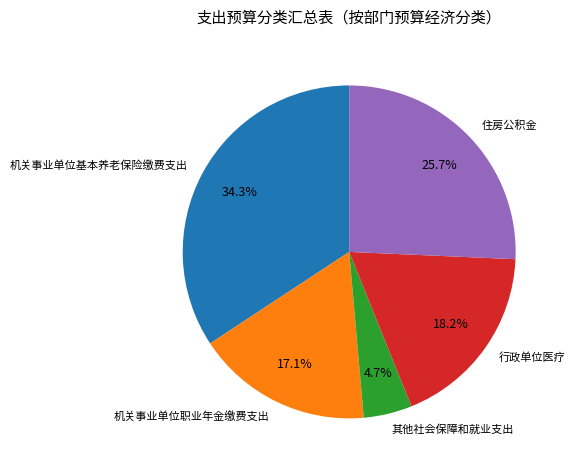

Which slice is the largest?

机关事业单位基本养老保险缴费支出